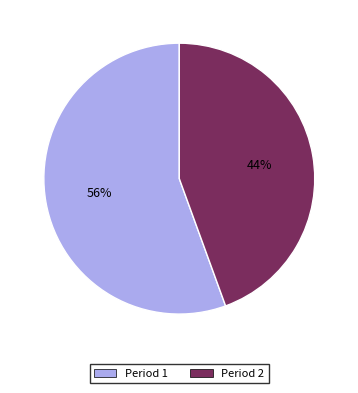

Does any single category account for the majority?

Yes